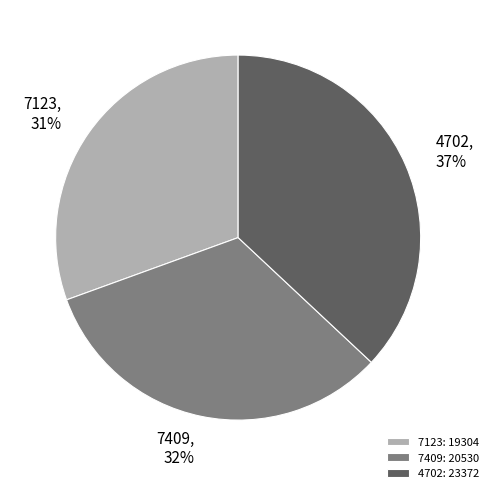

To the nearest percent, what is the combined percentage of 7409 and 4702?

69%